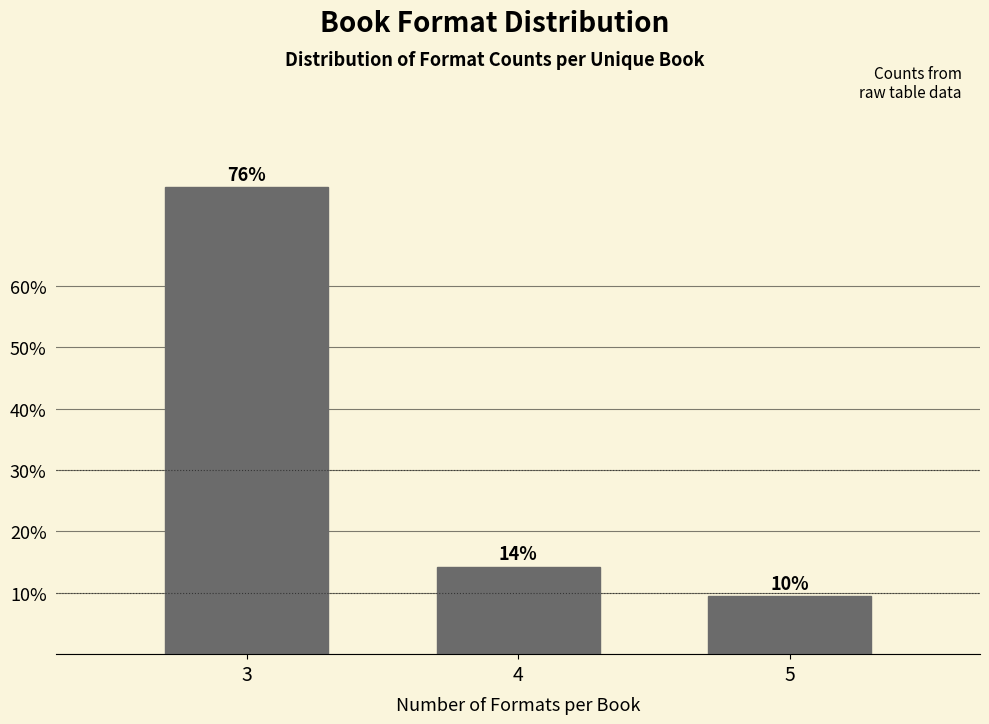

How many bars are there in total?

3